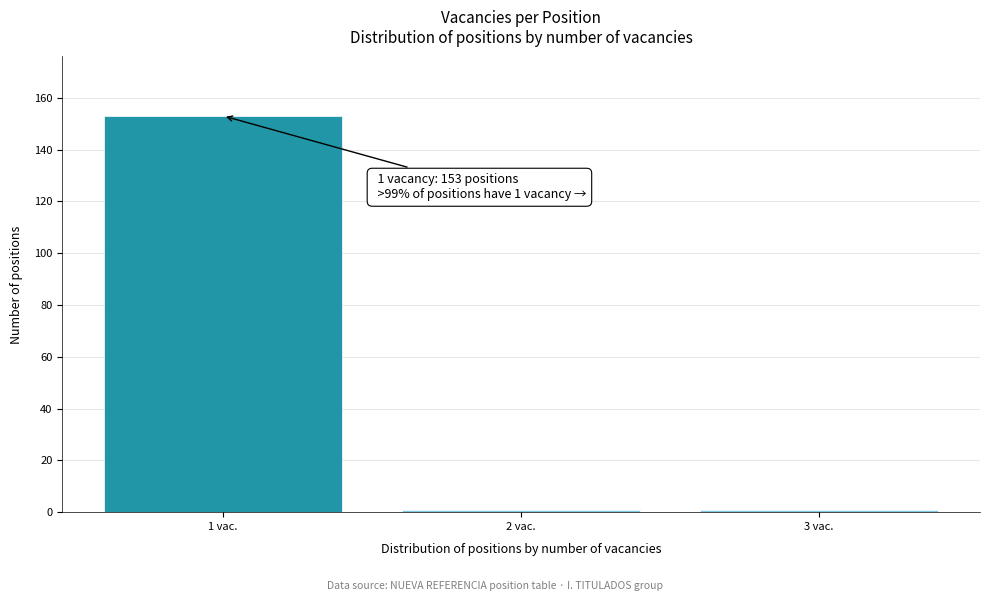

Reading right to left, what are all the values shown in this chart?

3 vac.=1	2 vac.=1	1 vac.=153